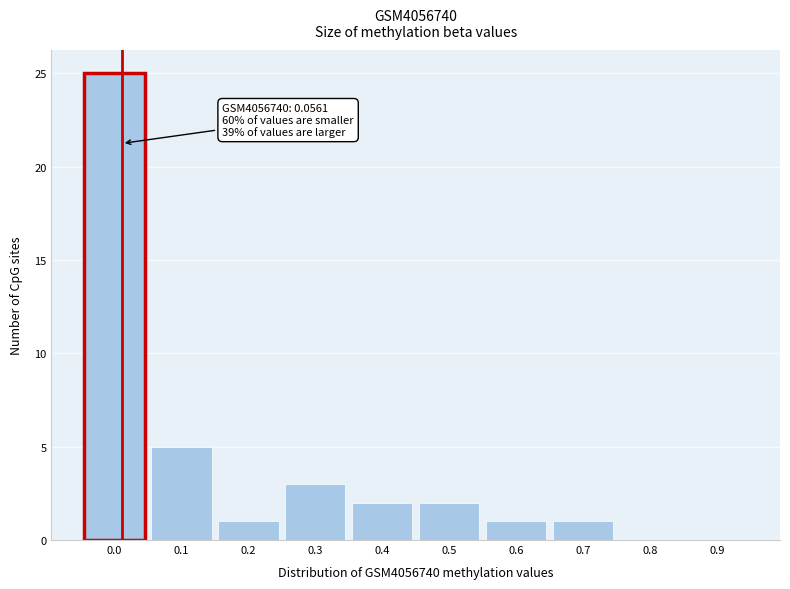

Reading left to right, transcribe all the data shown in this chart.

0.0=25	0.1=5	0.2=1	0.3=3	0.4=2	0.5=2	0.6=1	0.7=1	0.8=0	0.9=0